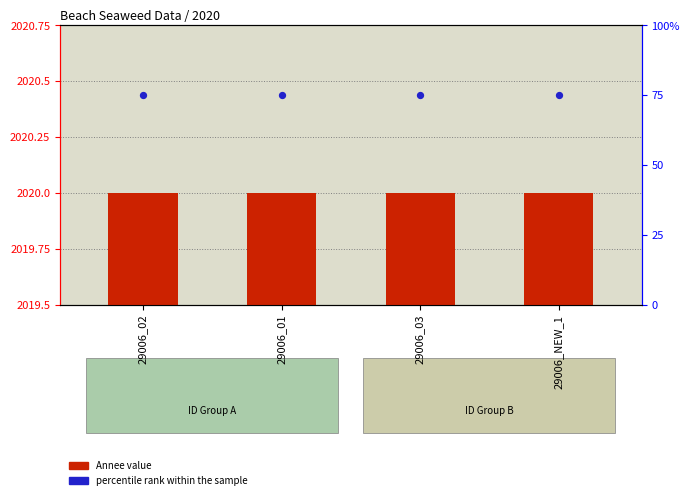

Which series contains the highest Y value?

Annee value